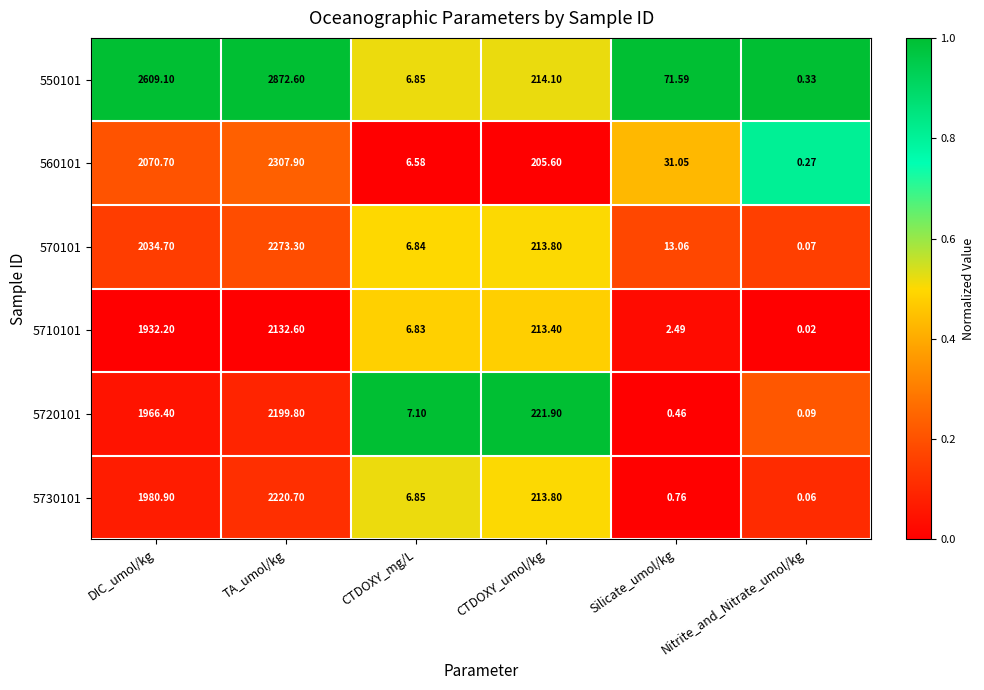

Where is 5710101 nearest to the value 1066?

CTDOXY_umol/kg